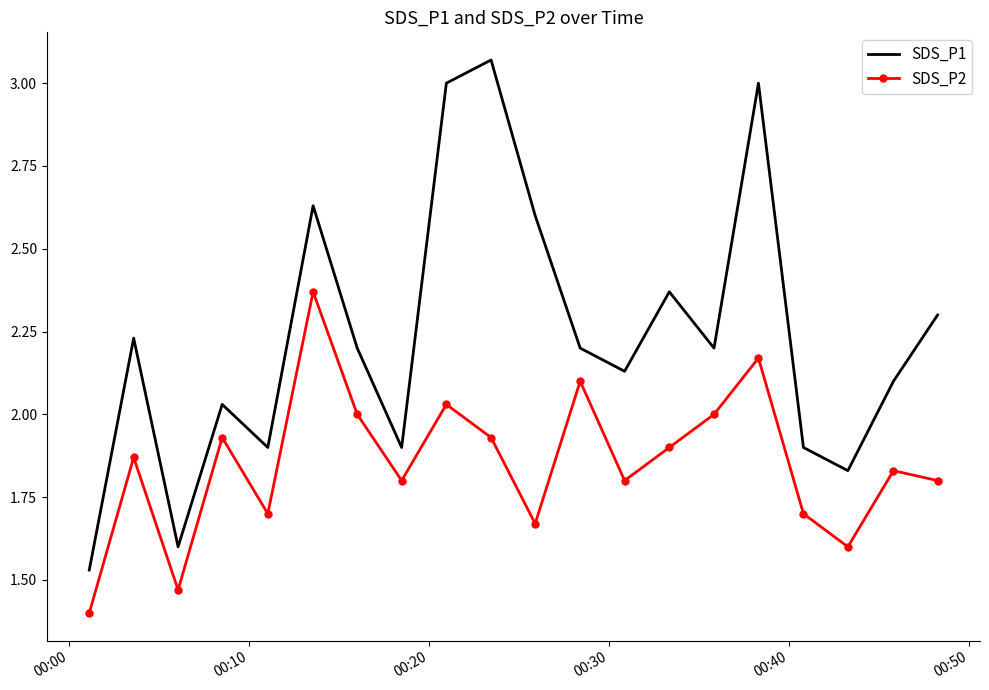

What is the minimum value shown in the chart?

1.4